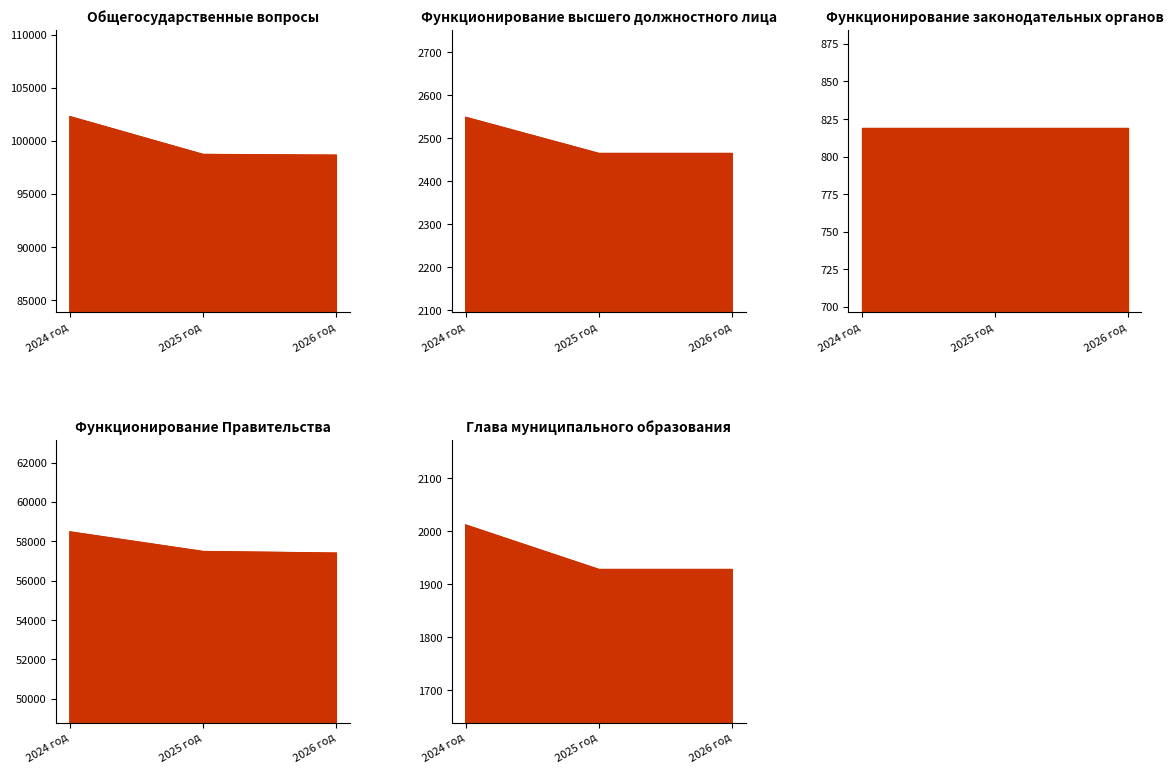

Where does the Функционирование Правительства series first go above 57483?

2024 год